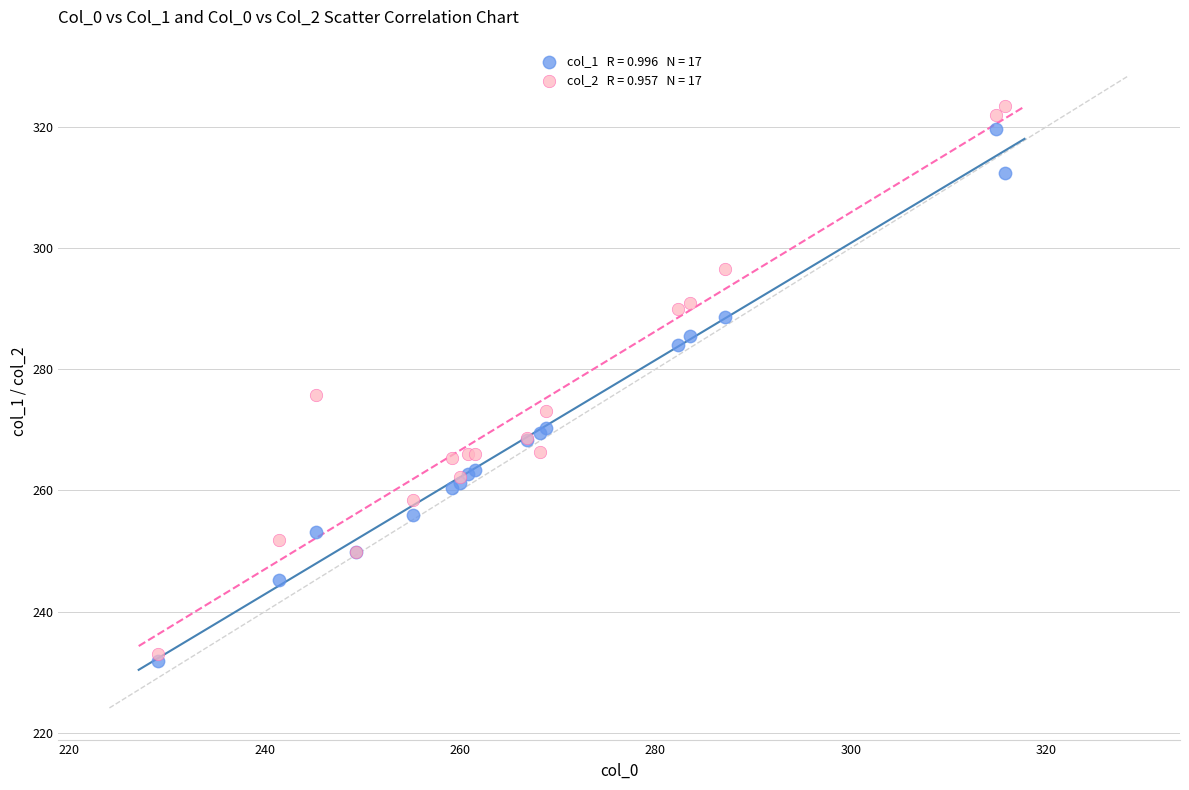

Across all series, what Y value is closest to 277?

275.7